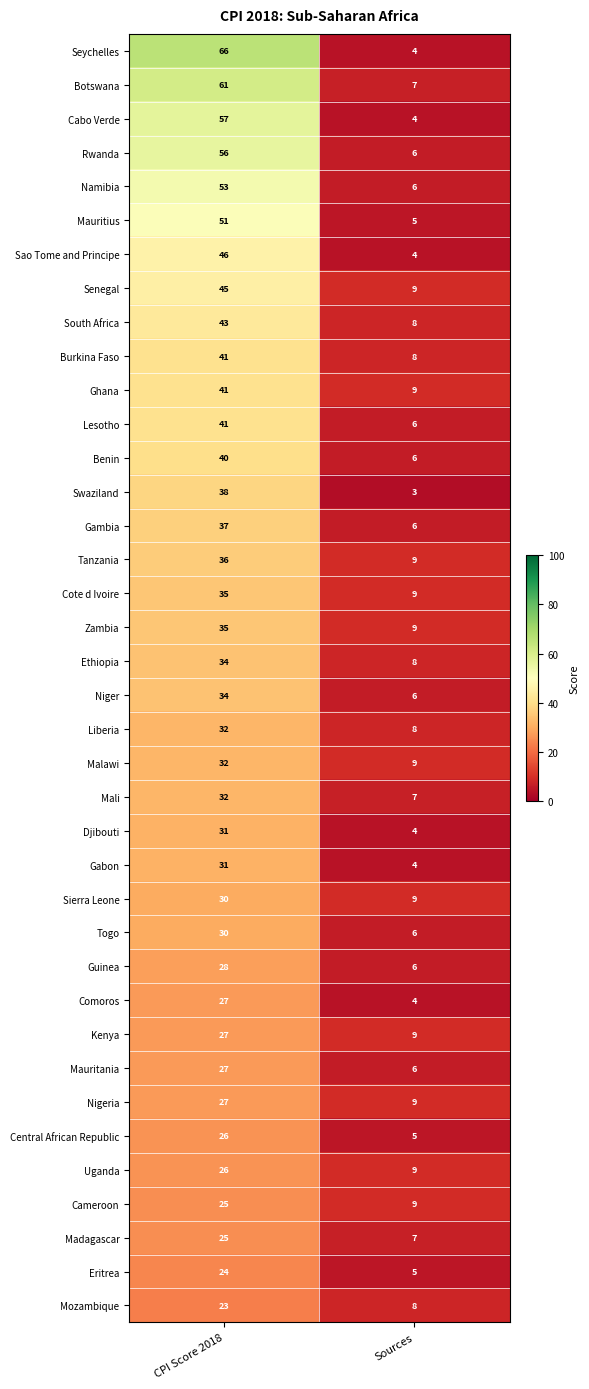

What is the minimum value shown in the chart?

3